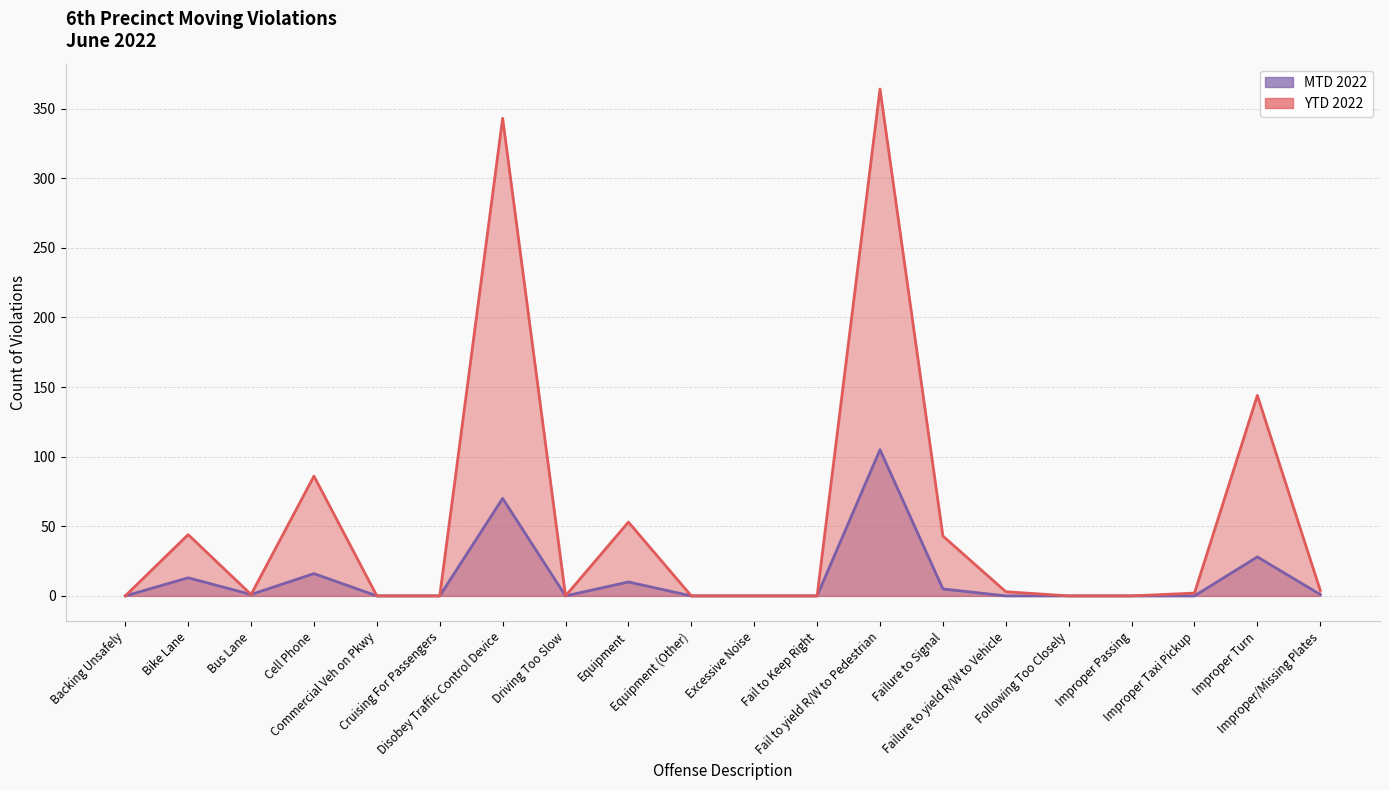

The YTD 2022 series shows -212 at Equipment (Other). True or false?

False